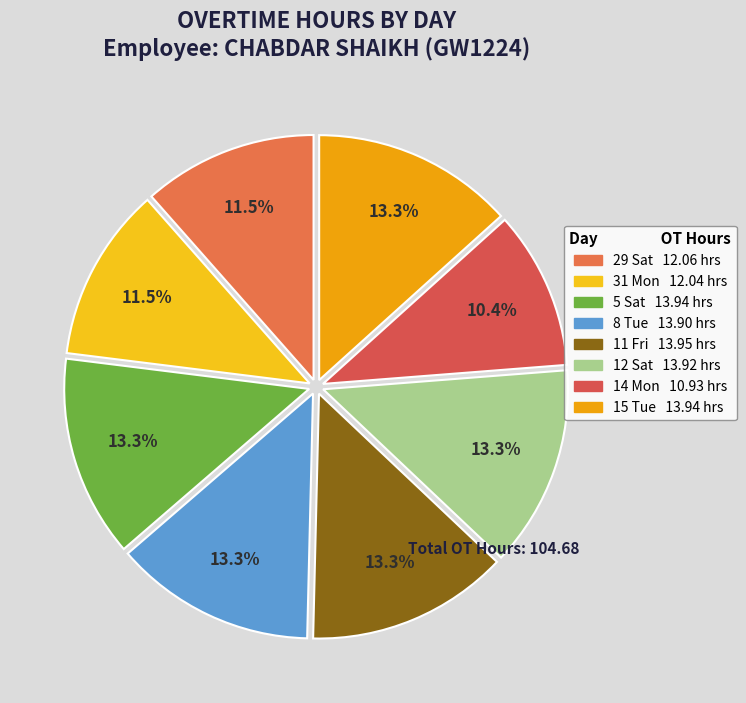

Is it true that 15 Tue is 13% of the pie?

True